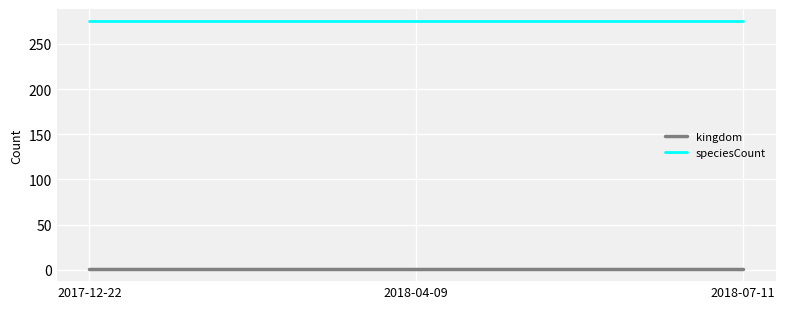

Which series has the largest total across all categories?

speciesCount